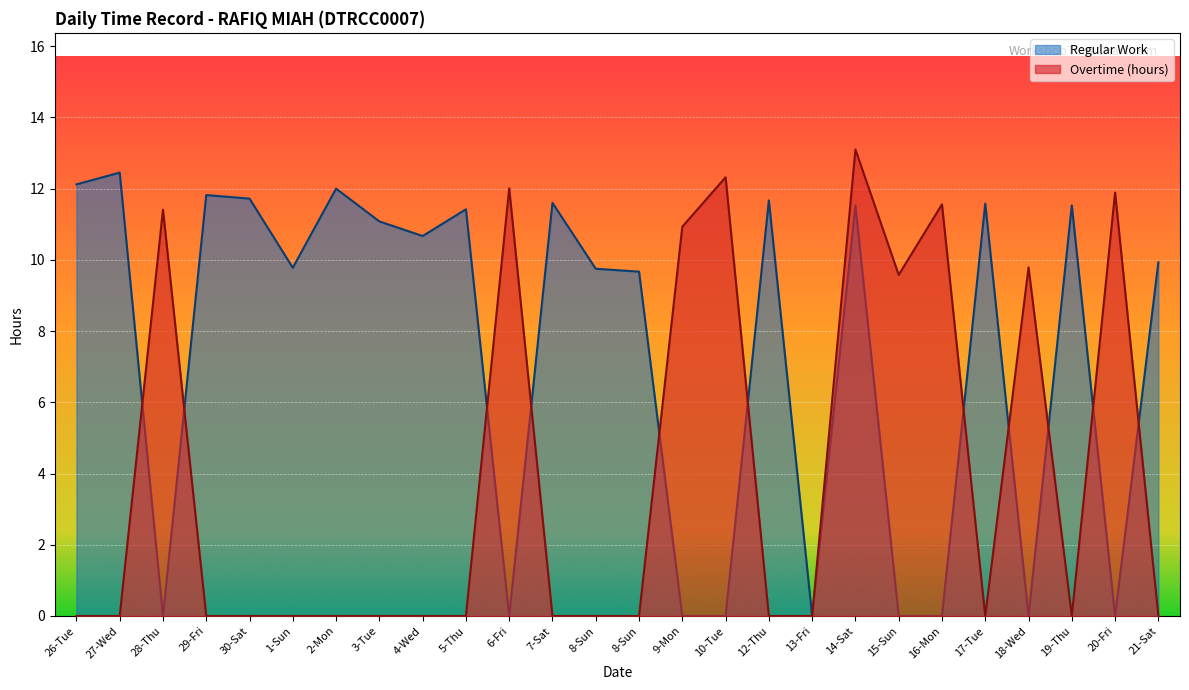

What are all the series names shown in the legend?

Regular Work, Overtime (hours)